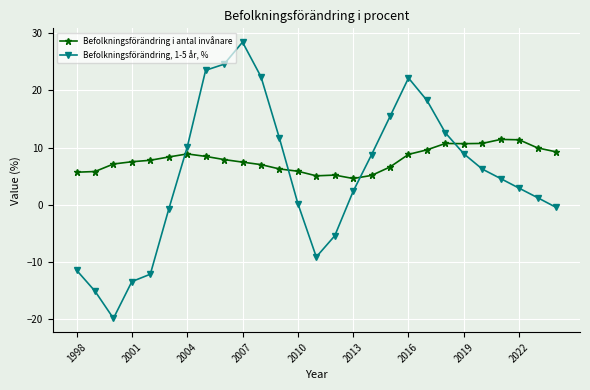

What is the smallest value displayed?

-19.9